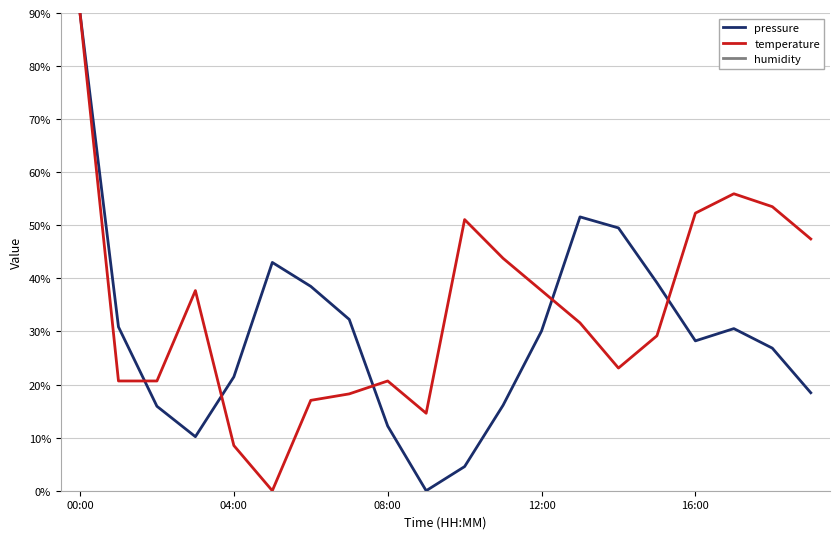

What position from the right is 9?

11